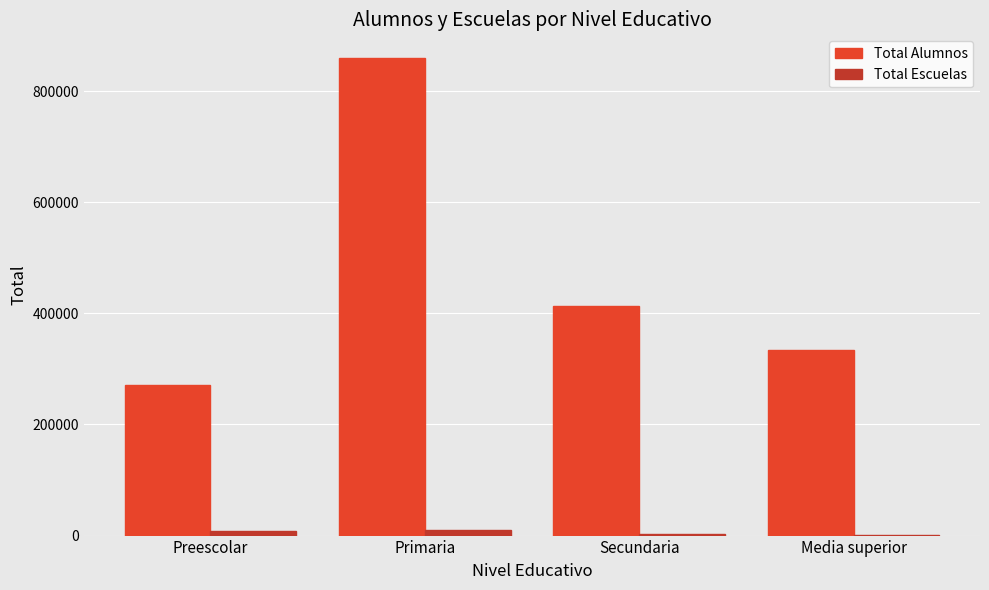

Which series changed the most between Primaria and Media superior?

Total Alumnos